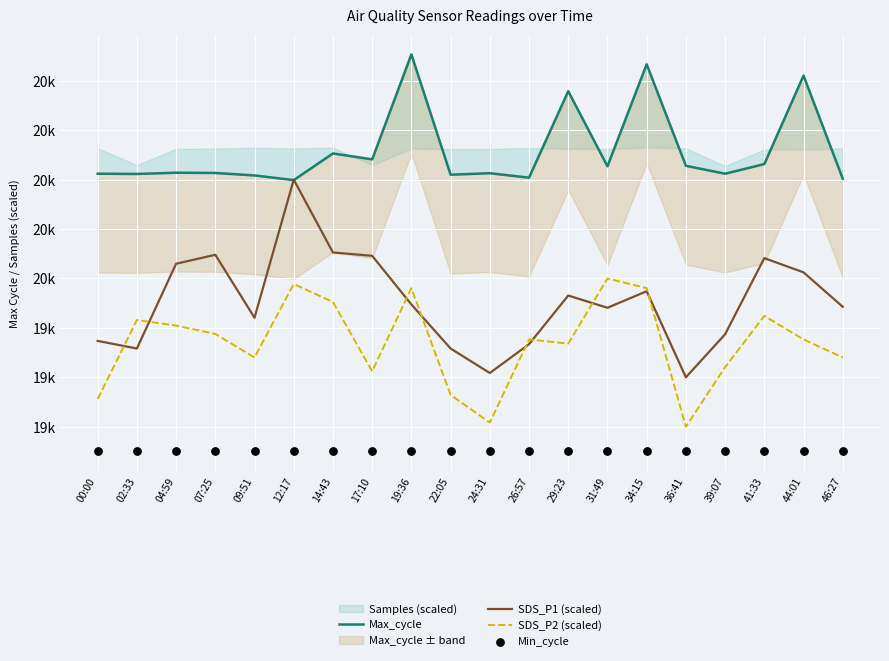

What is the total value across all series at 44:01?

79899.1